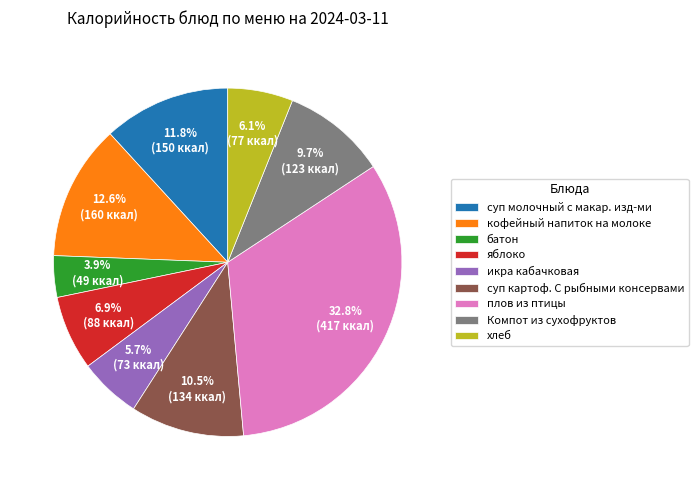

To the nearest percent, what portion does кофейный напиток на молоке represent?

13%